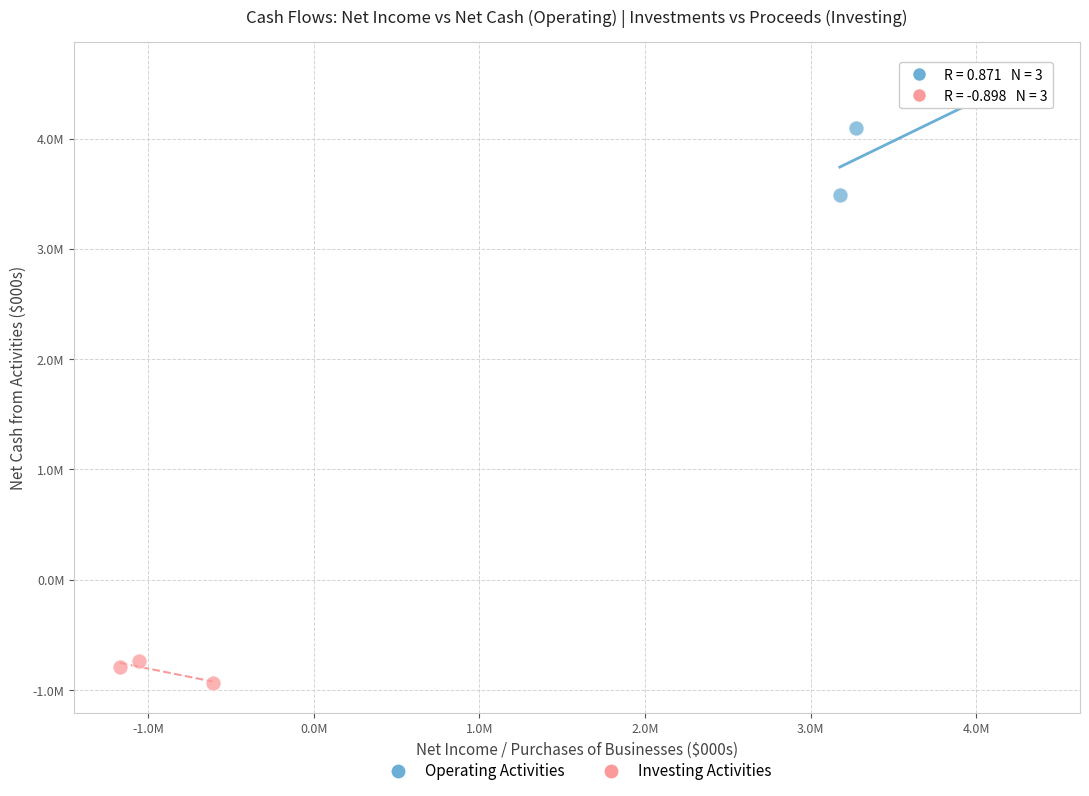

Which series contains the highest Y value?

Operating Activities